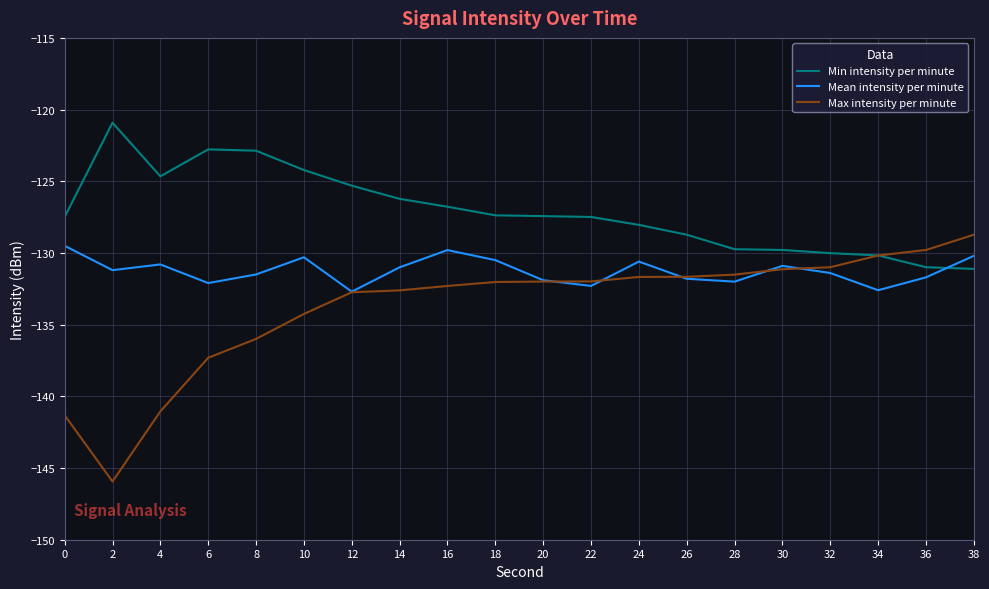

Which series has the widest spread of values?

Max intensity per minute